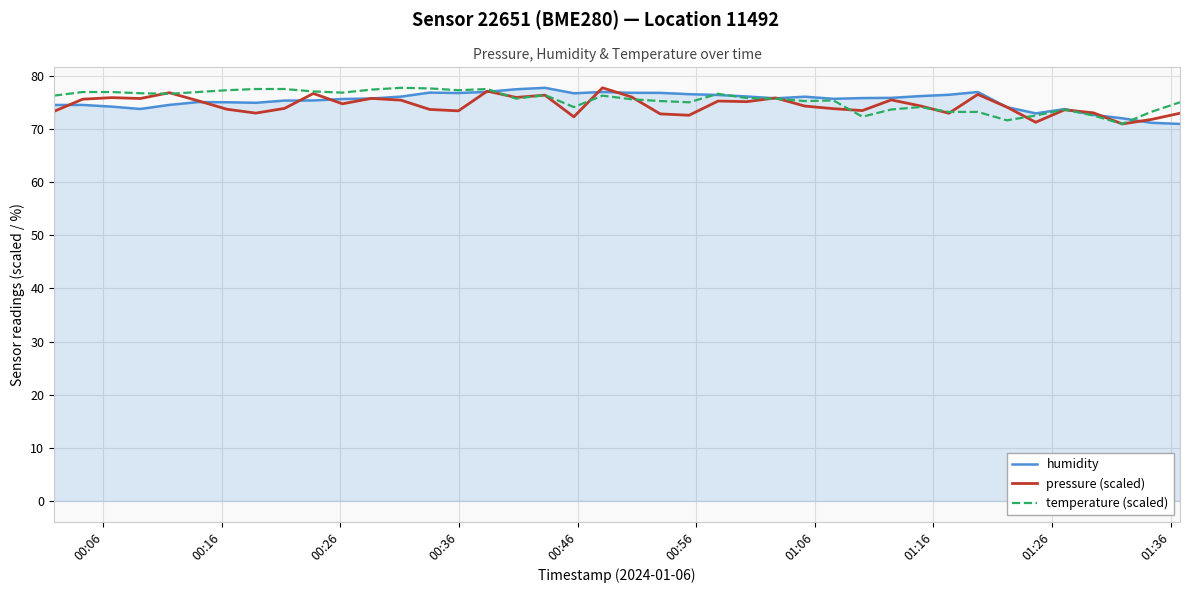

What is the minimum value for temperature (scaled)?

71.0